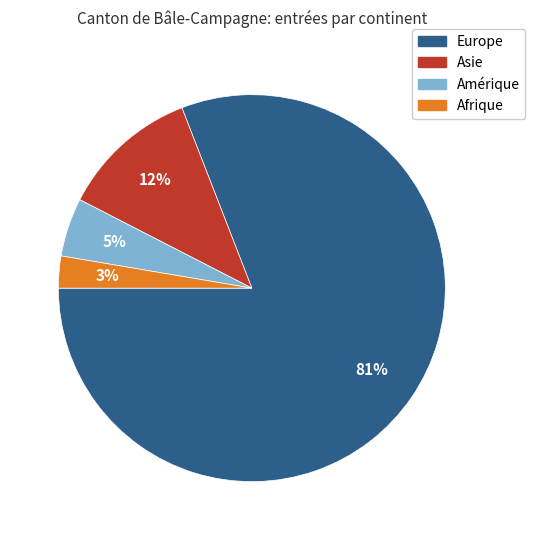

Which category accounts for the majority?

Europe